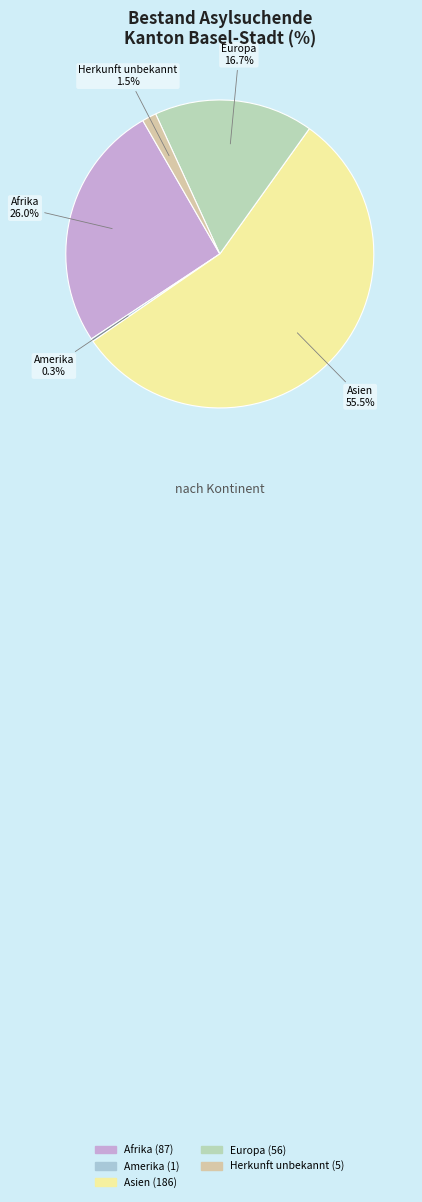

How many slices are in this pie chart?

5